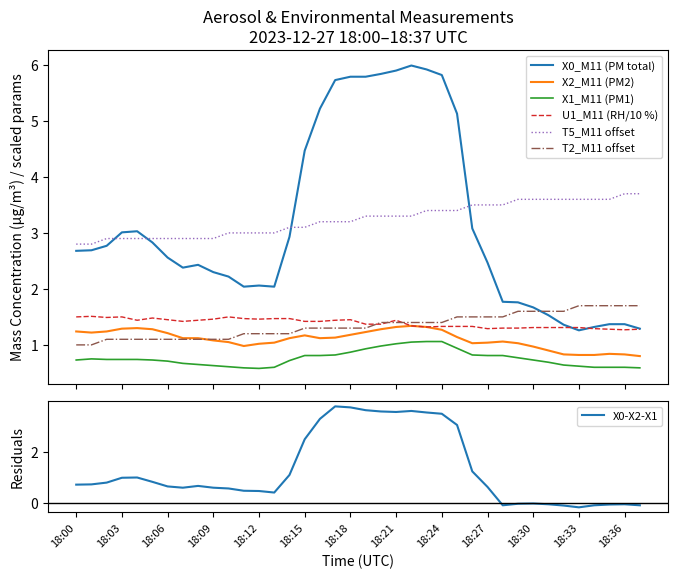

What is the lowest value of the X1_M11 series?

0.6